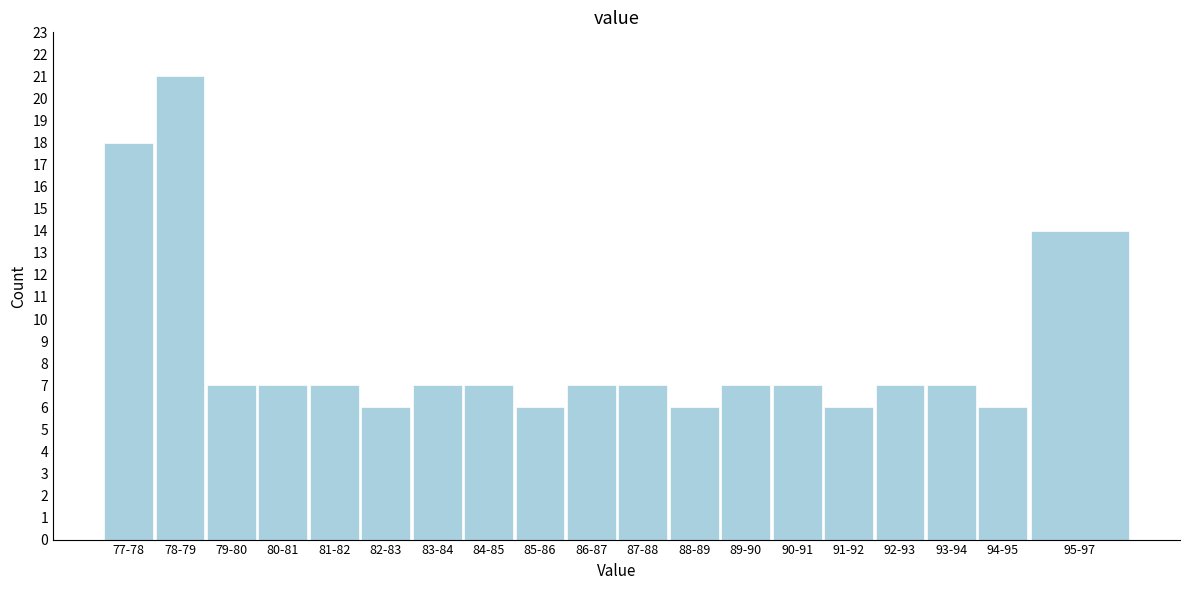

Reading right to left, what are all the values shown in this chart?

14	6	7	7	6	7	7	6	7	7	6	7	7	6	7	7	7	21	18